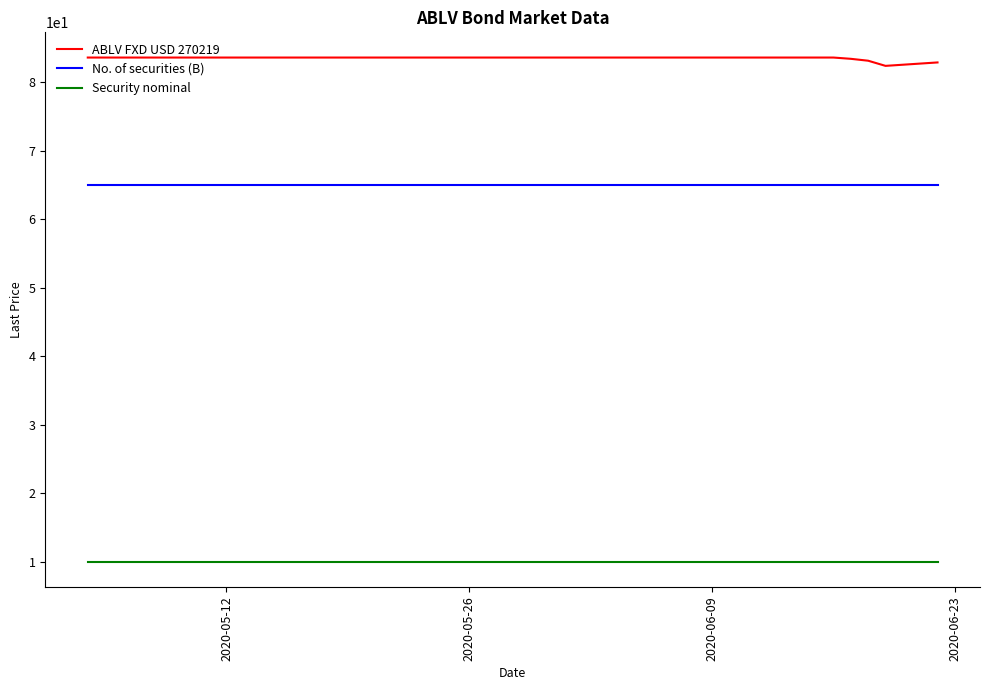

What is the lowest value of the Security nominal series?

10.0